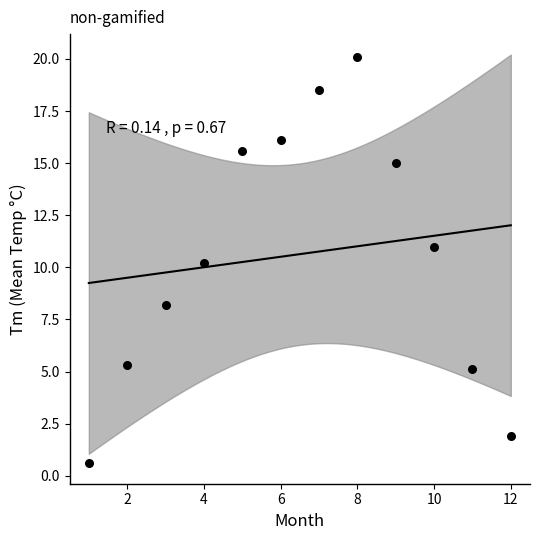

What is the range of X values (max minus min)?

11.0